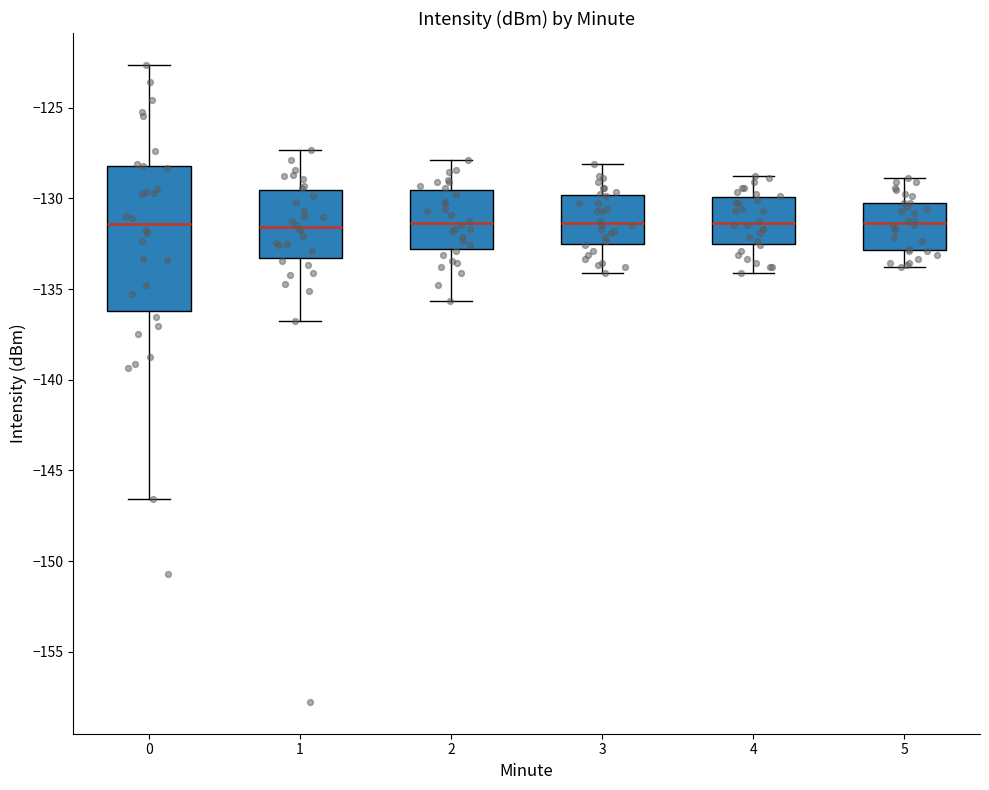

Comparing the boxes themselves (not the whiskers), which one is the tallest?

0